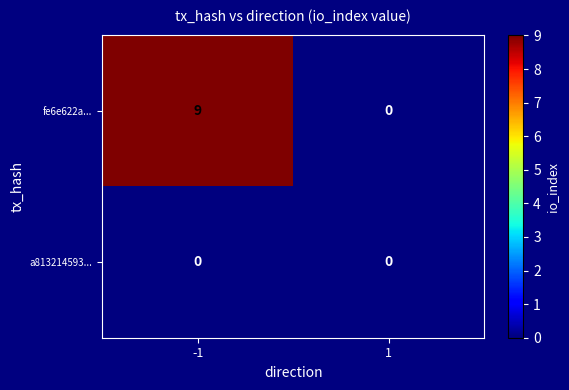

At which category is the sum across all series the highest?

-1